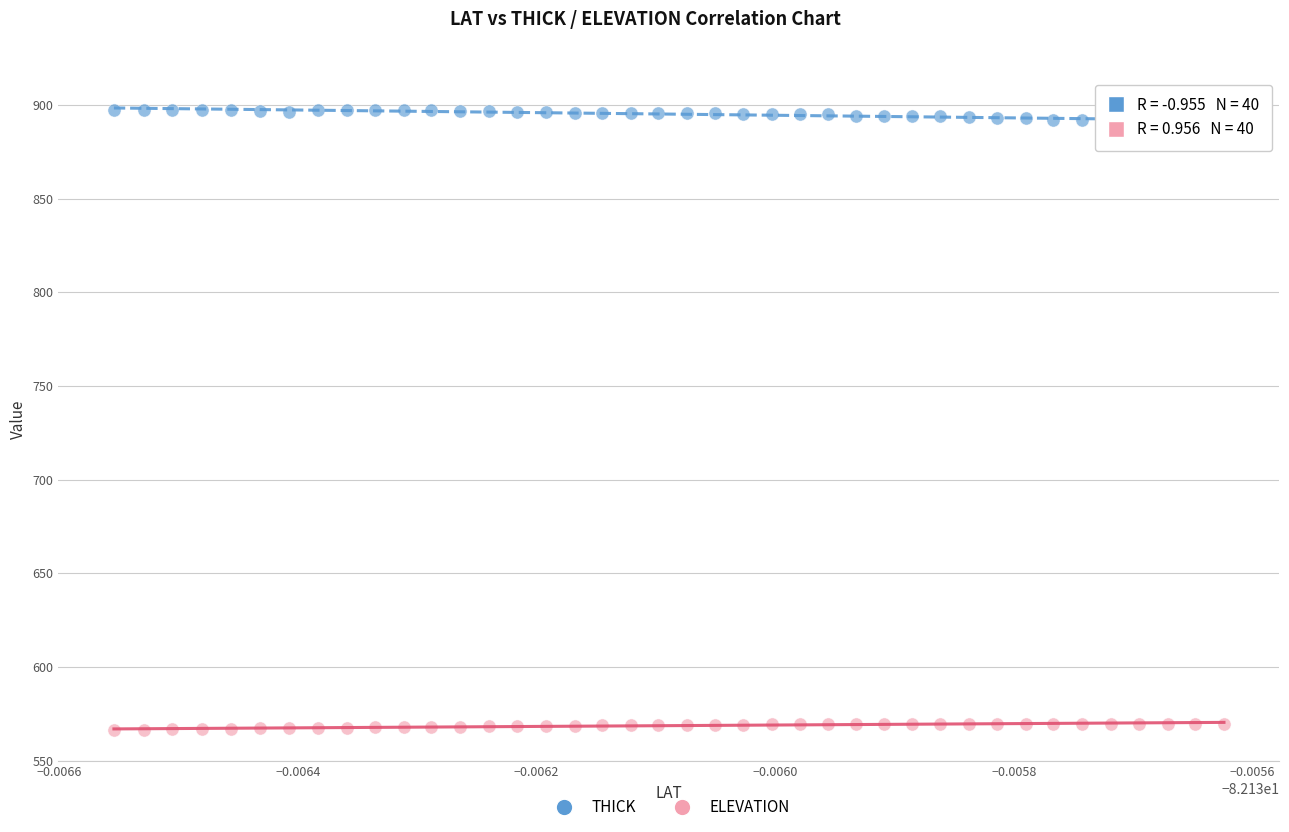

Which series reaches the minimum Y coordinate?

ELEVATION